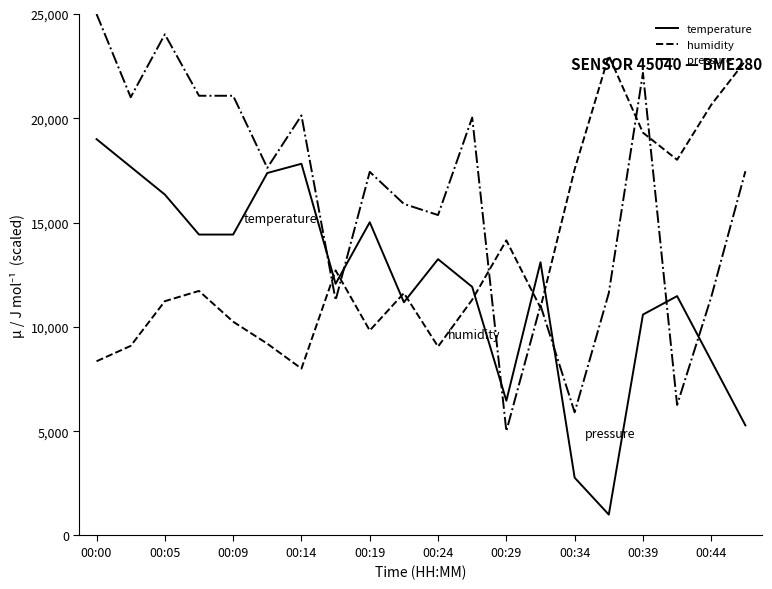

What is the lowest value of the humidity series?

8000.0